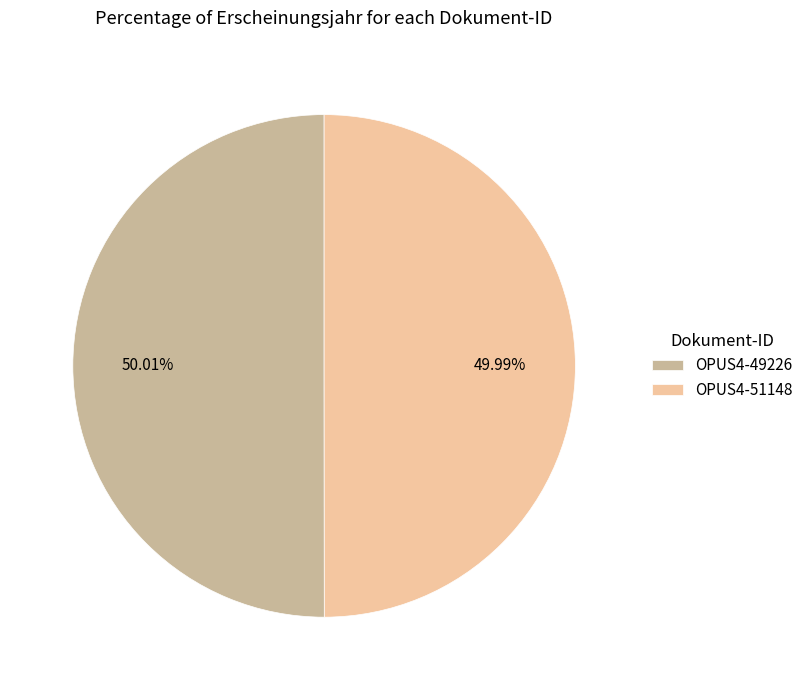

Does any single category account for the majority?

Yes